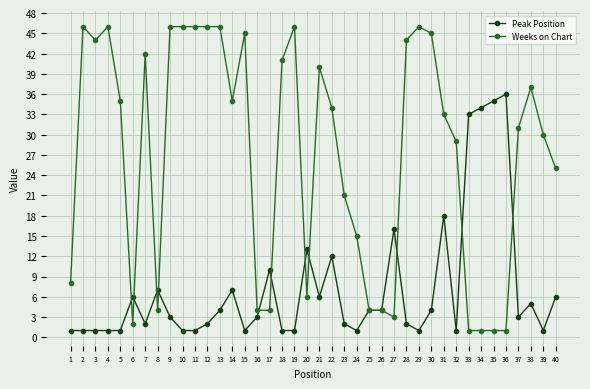

Which series changed the most between 4 and 6?

Weeks on Chart